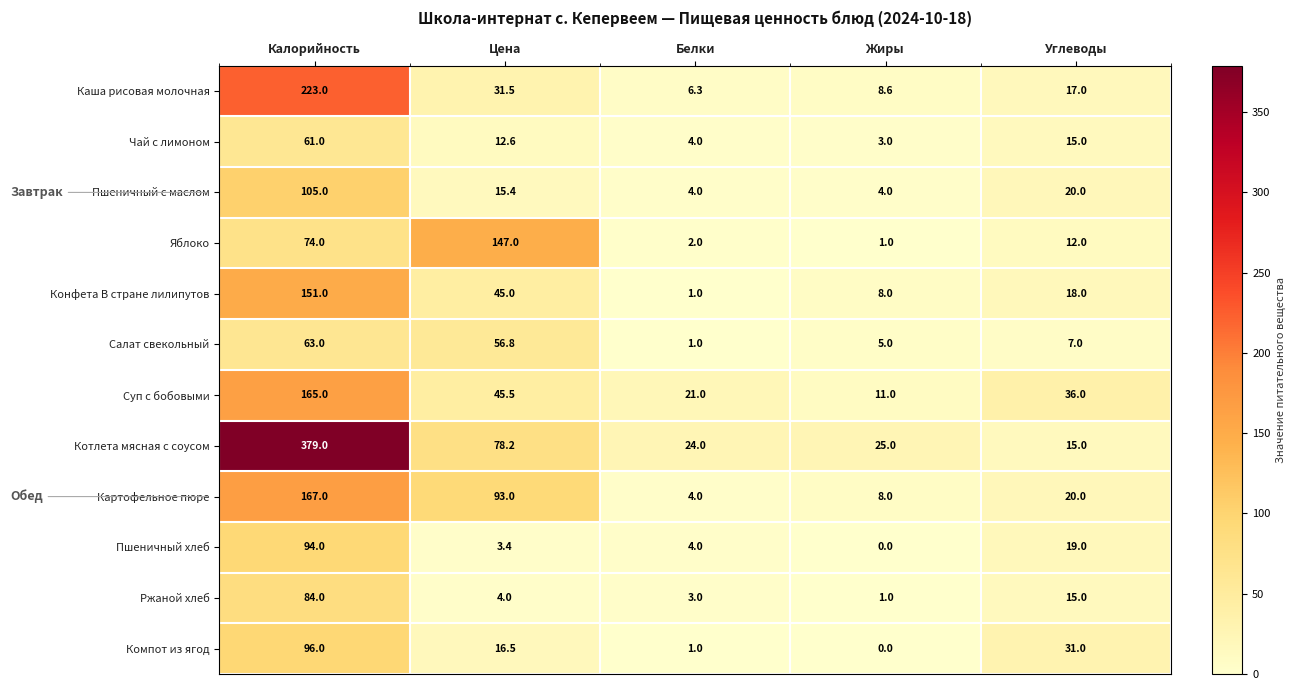

How many series are shown in this chart?

12